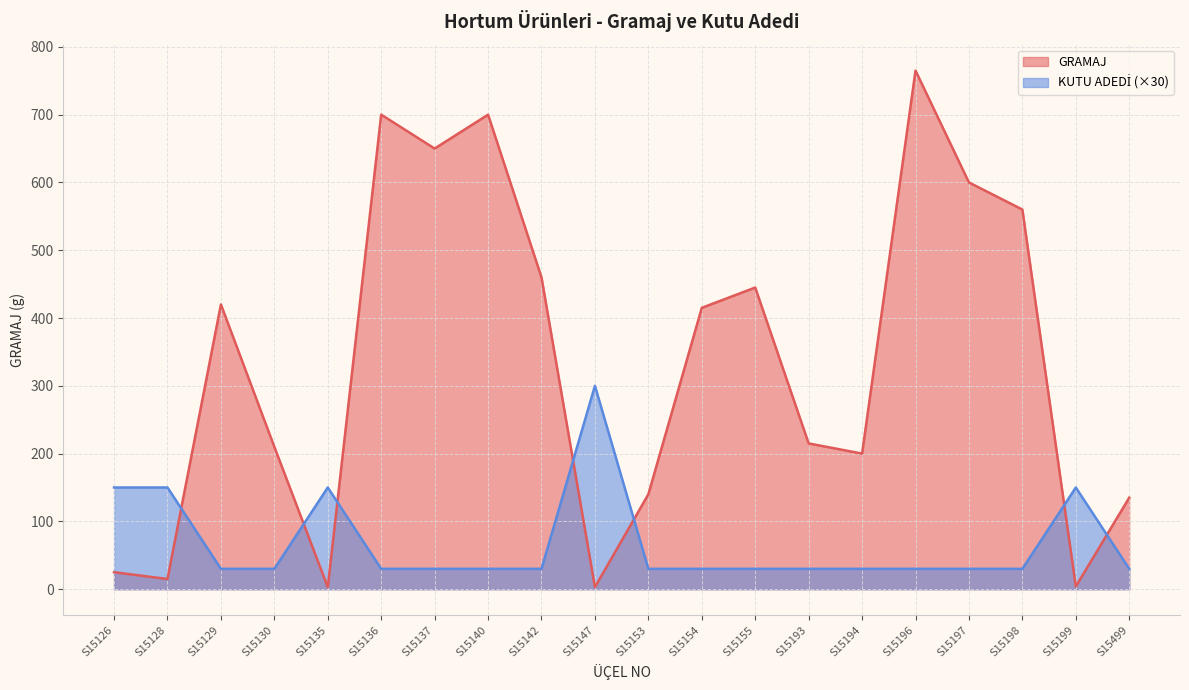

Where does the GRAMAJ series first go above 415?

S15129